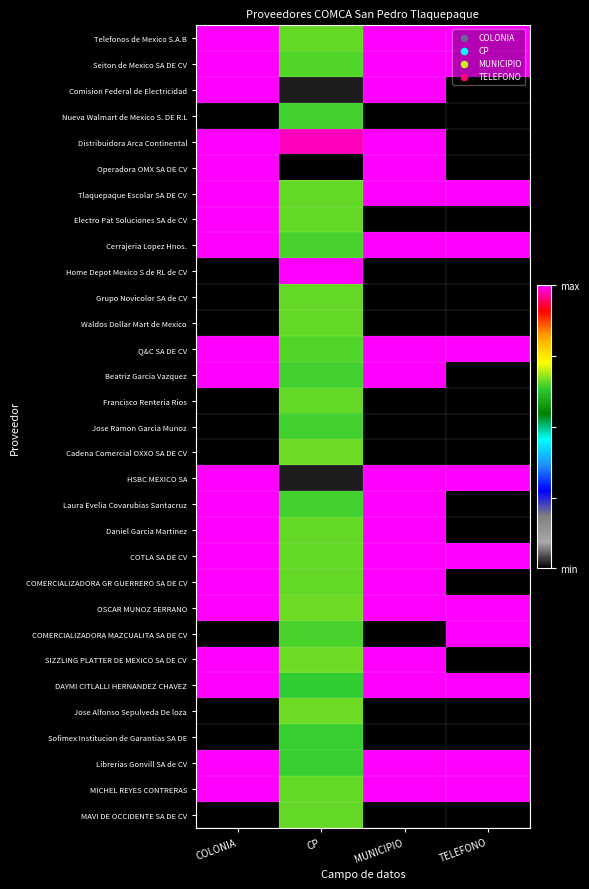

At COLONIA, list the series in order from smallest to largest.

Nueva Walmart de Mexico S. DE R.L, Home Depot Mexico S de RL de CV, Grupo Novicolor SA de CV, Waldos Dollar Mart de Mexico, Francisco Renteria Rios, Jose Ramon Garcia Munoz, Cadena Comercial OXXO SA DE CV, COMERCIALIZADORA MAZCUALITA SA DE CV, Jose Alfonso Sepulveda De loza, Sofimex Institucion de Garantias SA DE, MAVI DE OCCIDENTE SA DE CV, Telefonos de Mexico S.A.B, Seiton de Mexico SA DE CV, Comision Federal de Electricidad, Distribuidora Arca Continental, Operadora OMX SA DE CV, Tlaquepaque Escolar SA DE CV, Electro Pat Soluciones SA de CV, Cerrajeria Lopez Hnos., Q&C SA DE CV, Beatriz Garcia Vazquez, HSBC MEXICO SA, Laura Evelia Covarubias Santacruz, Daniel Garcia Martinez, COTLA SA DE CV, COMERCIALIZADORA GR GUERRERO SA DE CV, OSCAR MUNOZ SERRANO, SIZZLING PLATTER DE MEXICO SA DE CV, DAYMI CITLALLI HERNANDEZ CHAVEZ, Librerias Gonvill SA de CV, MICHEL REYES CONTRERAS